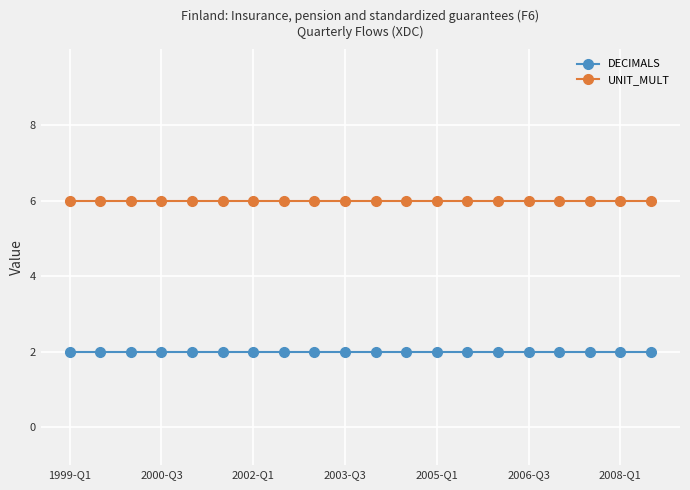

What is the greatest value displayed?

6